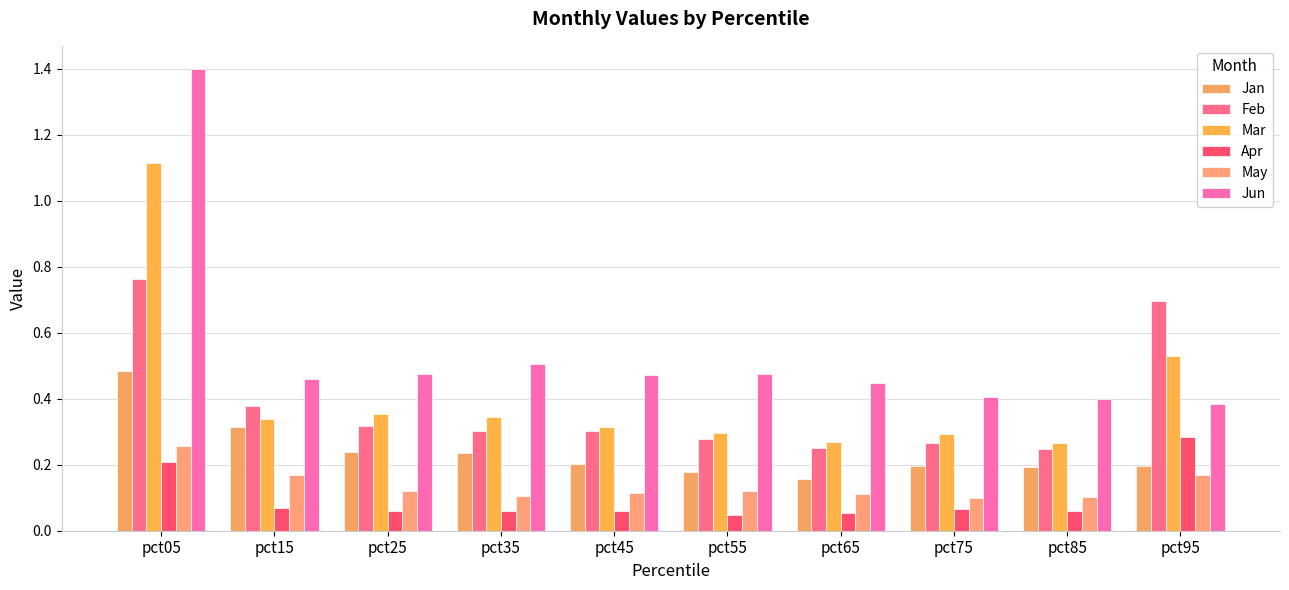

How many bars are there in each group?

6